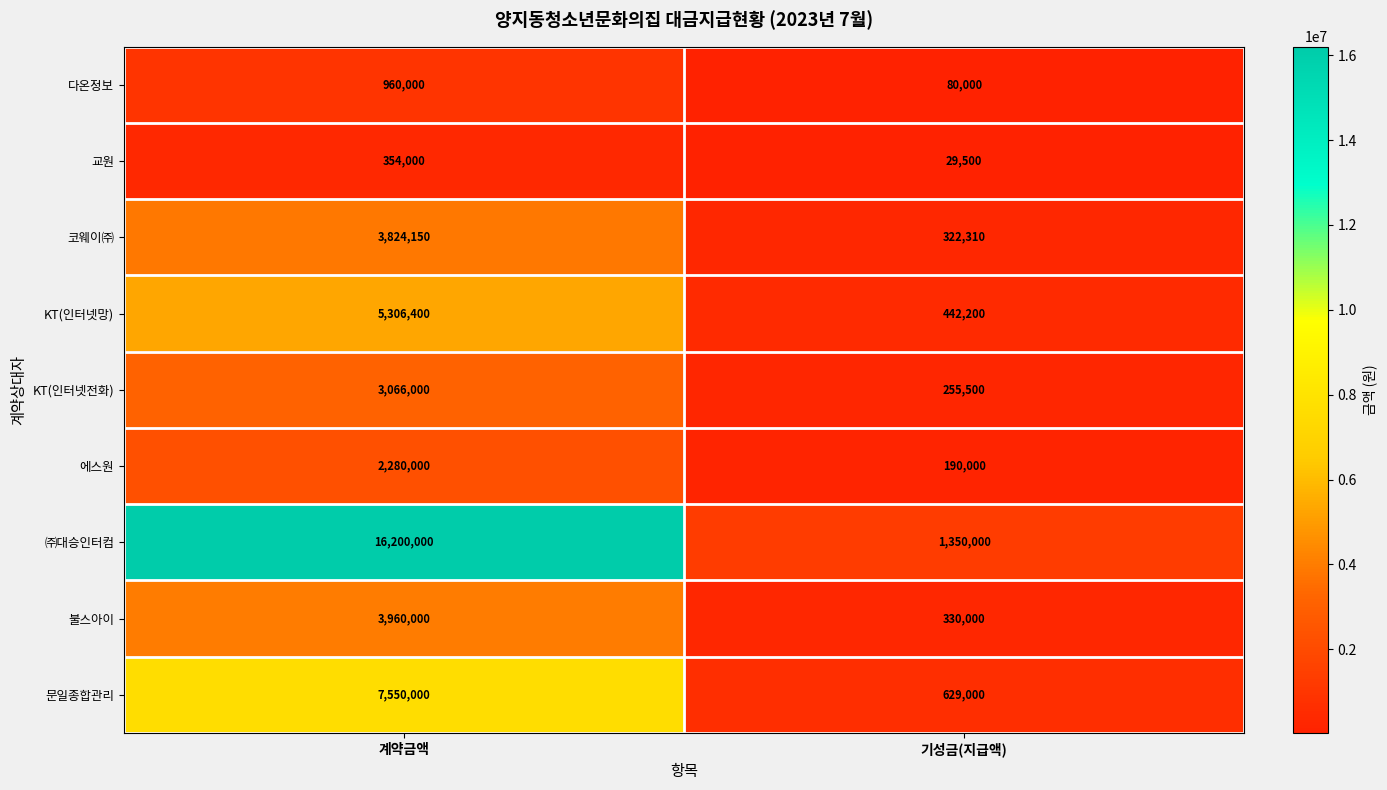

The 다온정보 series shows 1255541 at 계약금액. True or false?

False